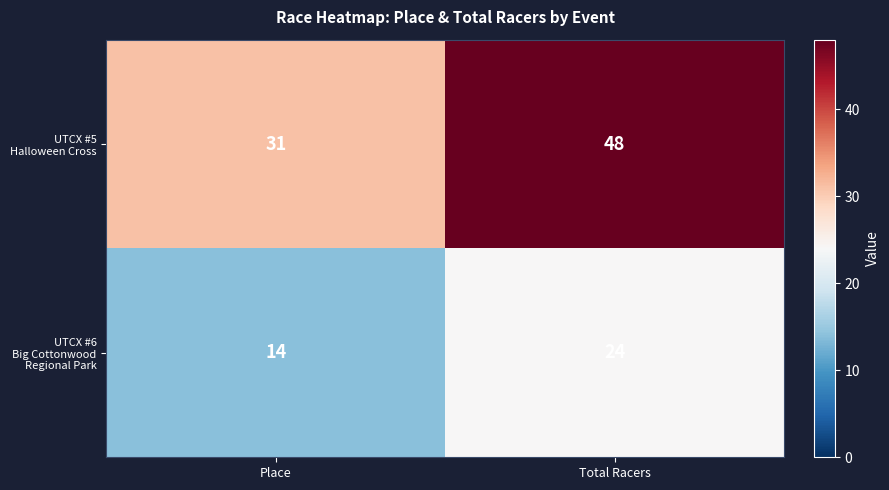

At which category is the sum across all series the highest?

Total Racers